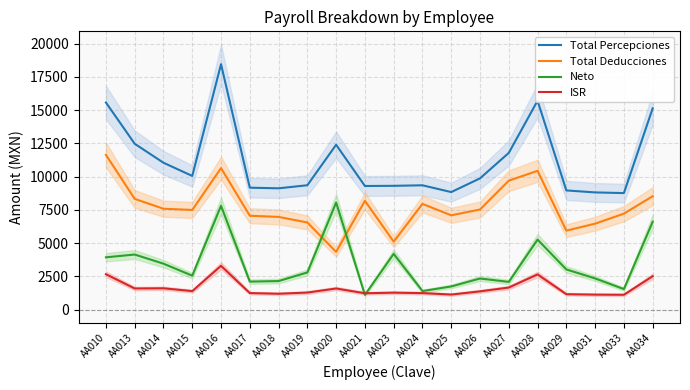

What is the spread (max minus min) of values at AA020?

10806.7